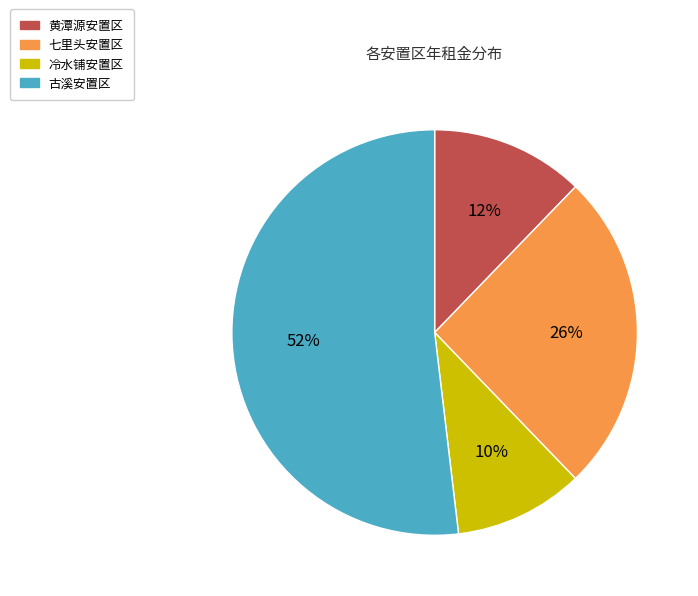

Does any single category account for the majority?

Yes